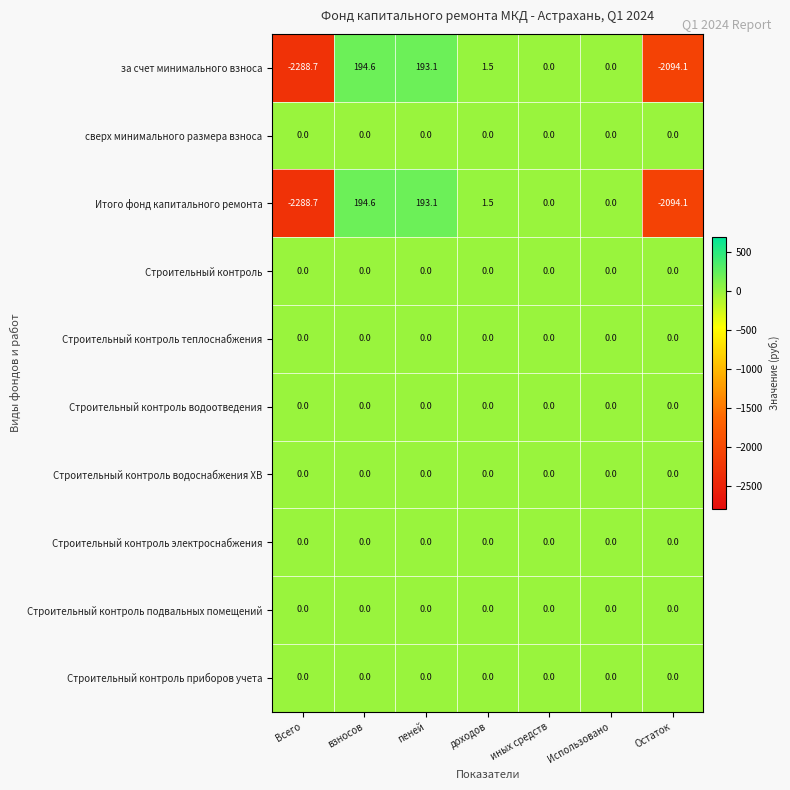

What is the spread (max minus min) of values at Всего?

2288.7